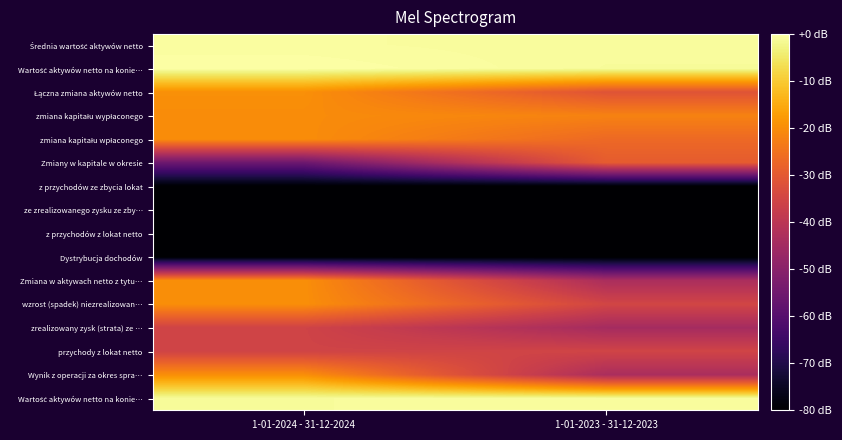

What is the total value across all series at 1-01-2024 - 31-12-2024?

-567.1